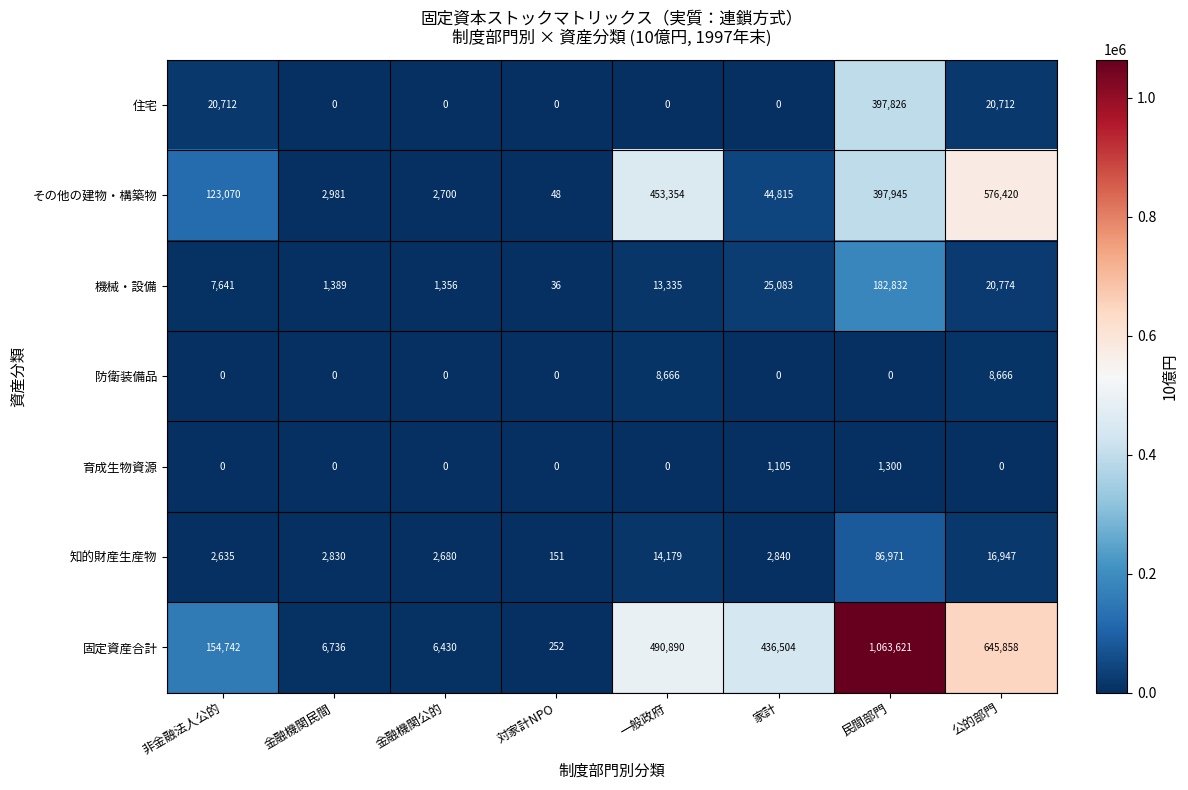

What is the greatest value displayed?

1063621